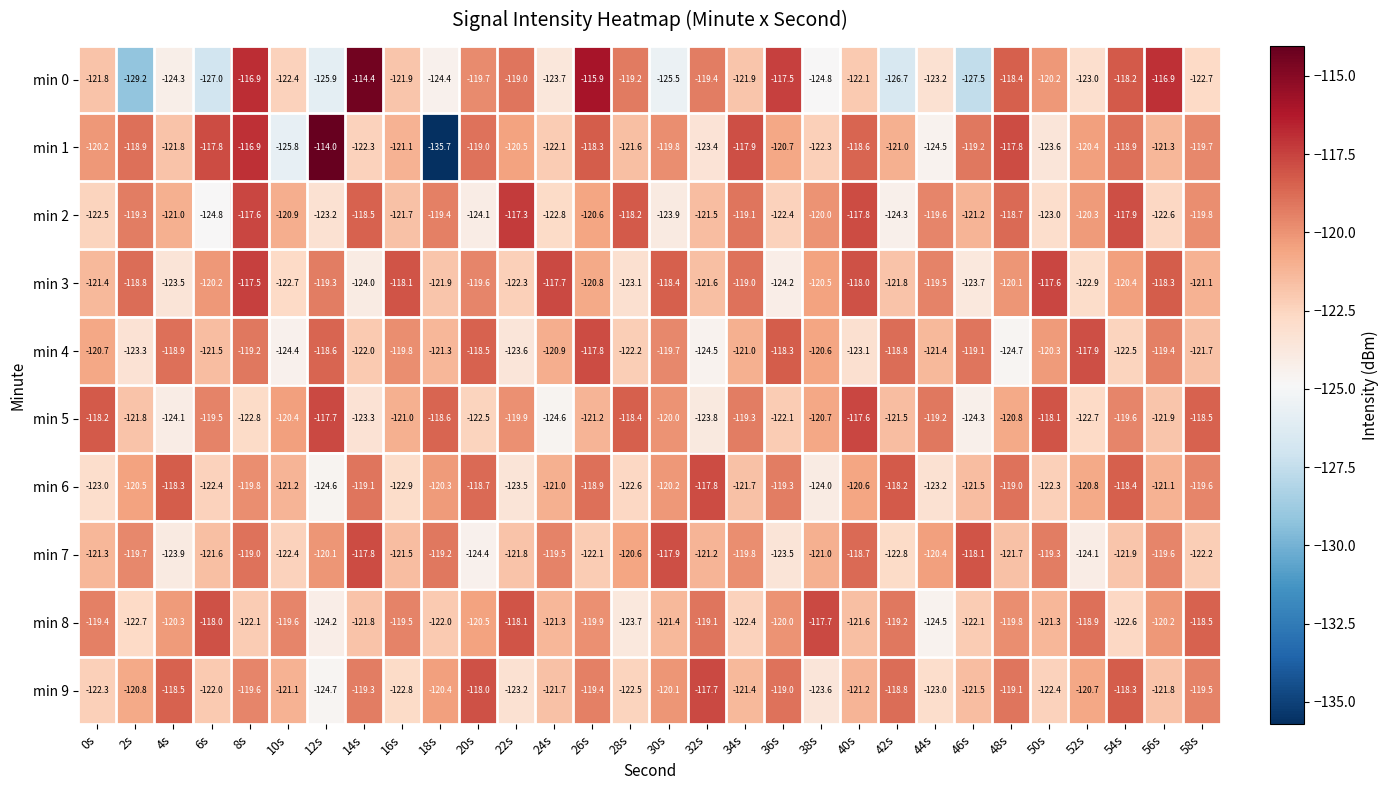

Which series changed the most between 12s and 40s?

min 2